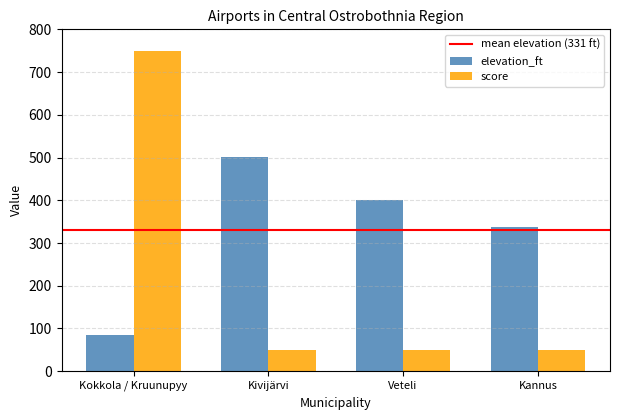

Reading left to right, what are all the values shown in this chart?

elevation_ft: Kokkola / Kruunupyy=84	Kivijärvi=502	Veteli=400	Kannus=338
score: Kokkola / Kruunupyy=750	Kivijärvi=50	Veteli=50	Kannus=50